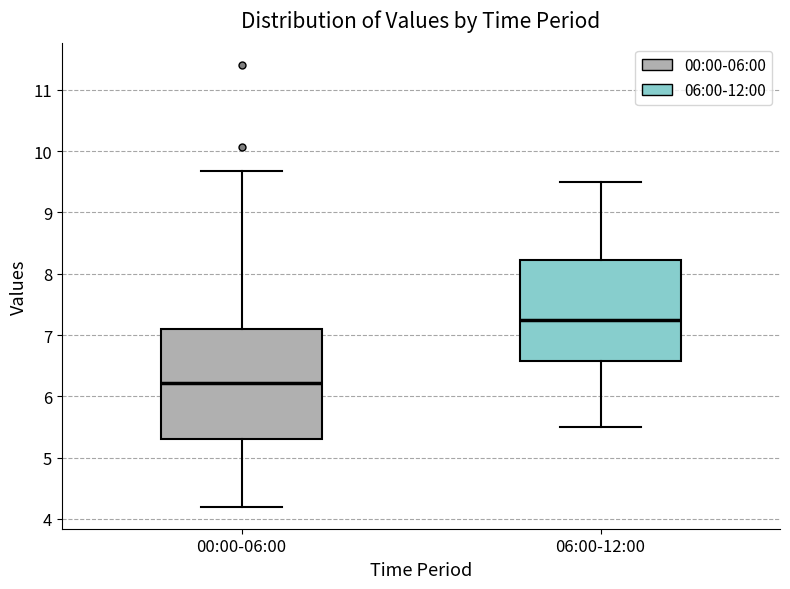

Reading left to right, read every box against the y-axis: the position of its median line, the range the box covers, and the ends of its whiskers. The values are not printed on the chart, so give them approximately, as read against the axis.

00:00-06:00: median 6.2, box 5.3 to 7.1, whiskers 4.2 to 9.7
06:00-12:00: median 7.3, box 6.6 to 8.2, whiskers 5.5 to 9.5